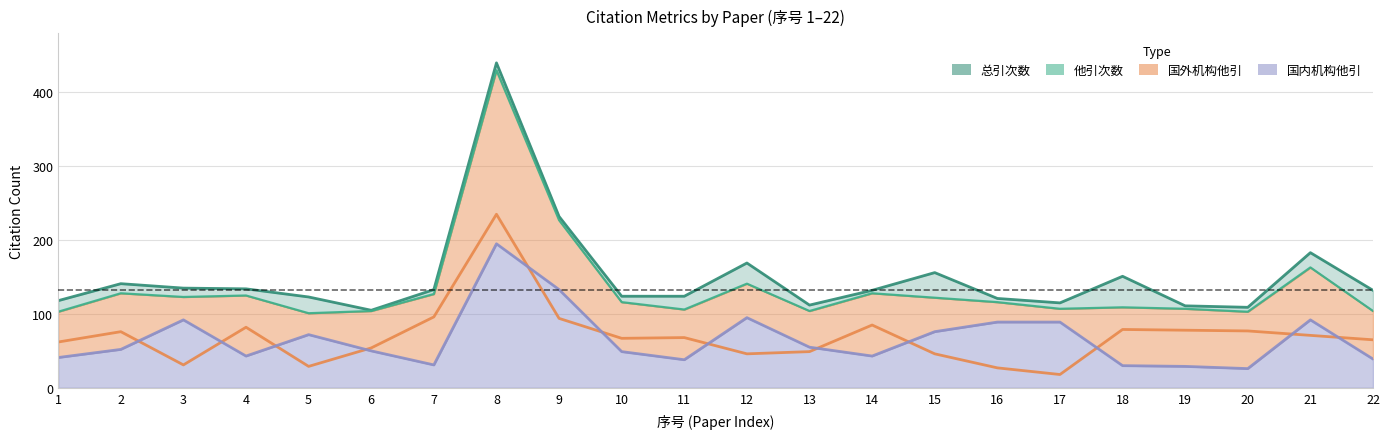

At which label does 国内机构他引 reach its minimum?

20